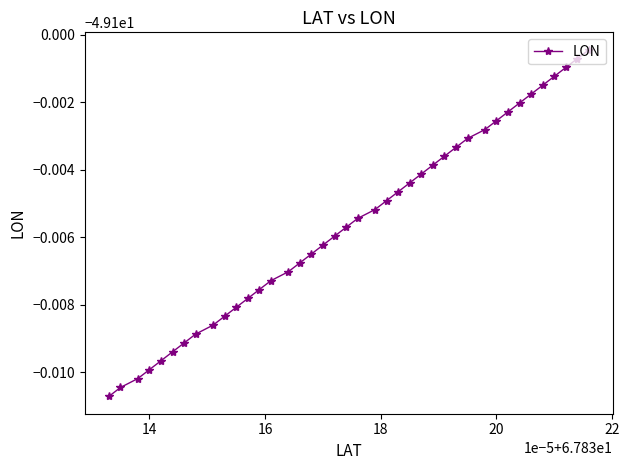

Does the chart have visible grid lines?

No